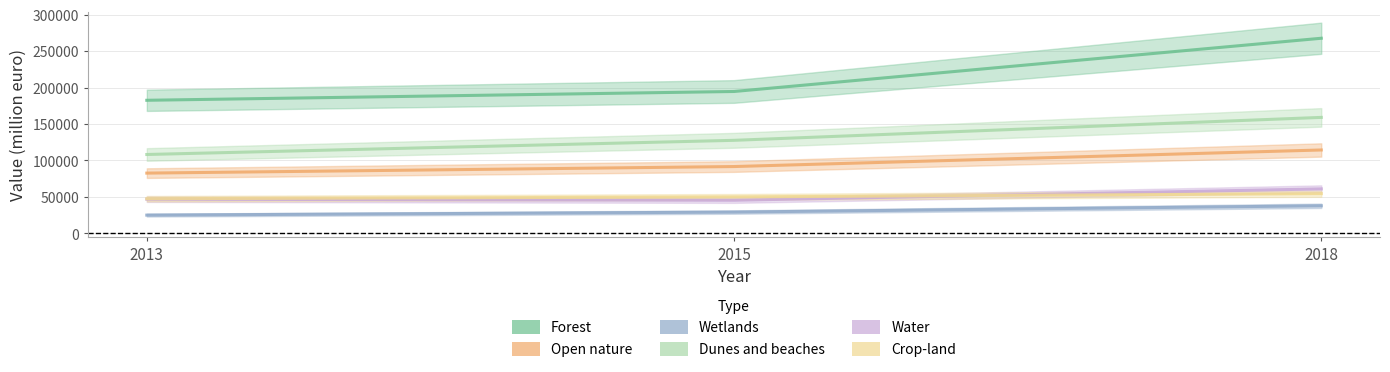

What is the total value across all series at 2015?

538671